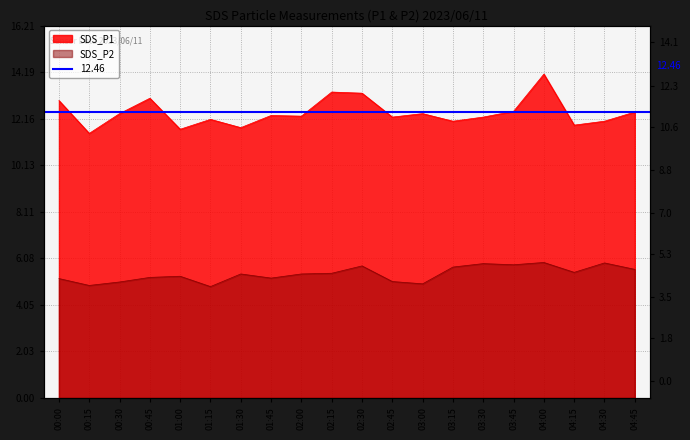

Reading left to right, extract all data points from this chart.

SDS_P1: 12.9	11.5	12.4	13.1	11.7	12.1	11.8	12.3	12.3	13.3	13.3	12.2	12.4	12.1	12.2	12.5	14.1	11.9	12.1	12.4
SDS_P2: 5.2	4.9	5.0	5.2	5.3	4.8	5.4	5.2	5.4	5.4	5.8	5.1	5.0	5.7	5.8	5.8	5.9	5.5	5.9	5.6